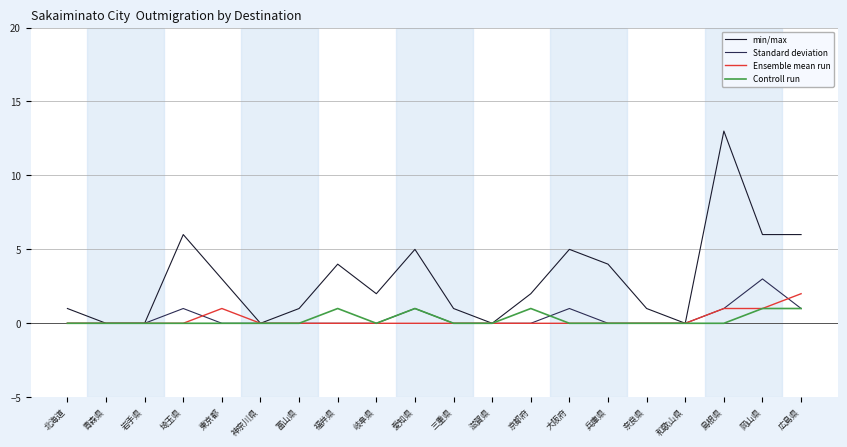

True or false: min/max has a value of 3 at 東京都.

True